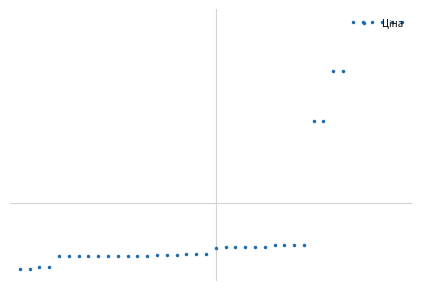

Where does the data first go above 842?

20